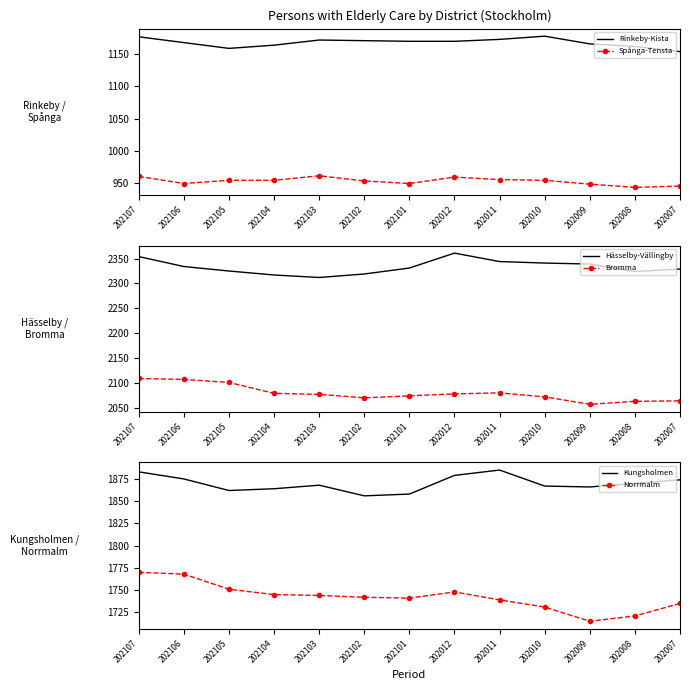

How many data points in Hässelby-Vällingby are less than 2331?

6